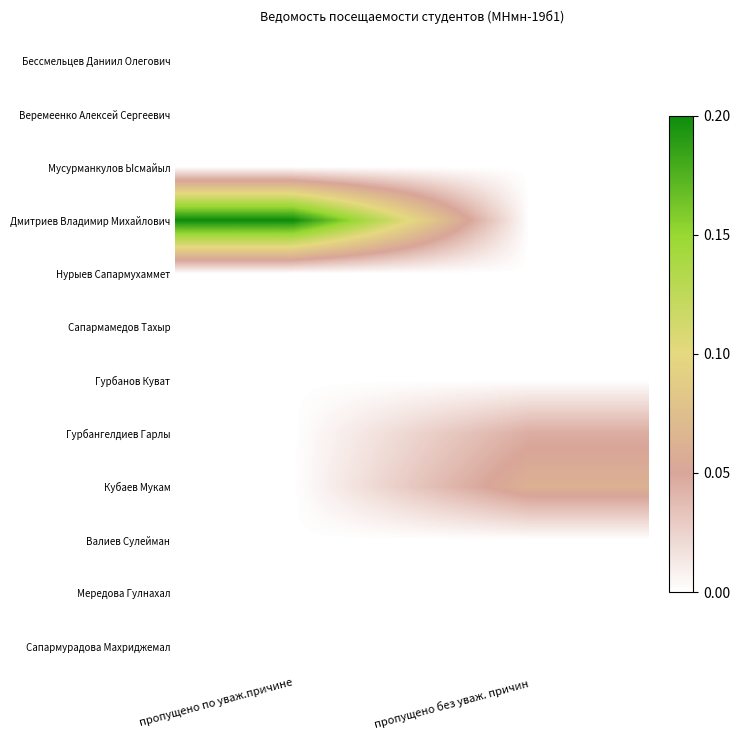

How many categories are shown in the chart?

2